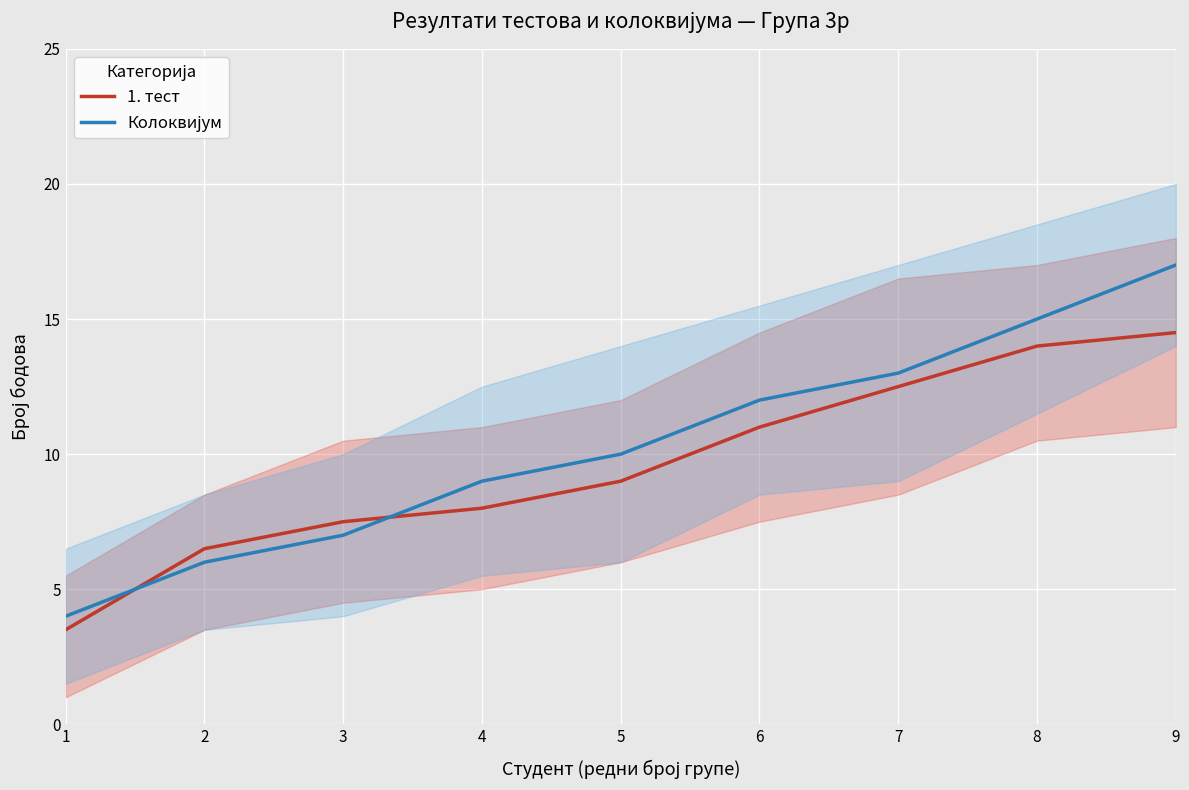

What is the total value across all series at 4?

17.0